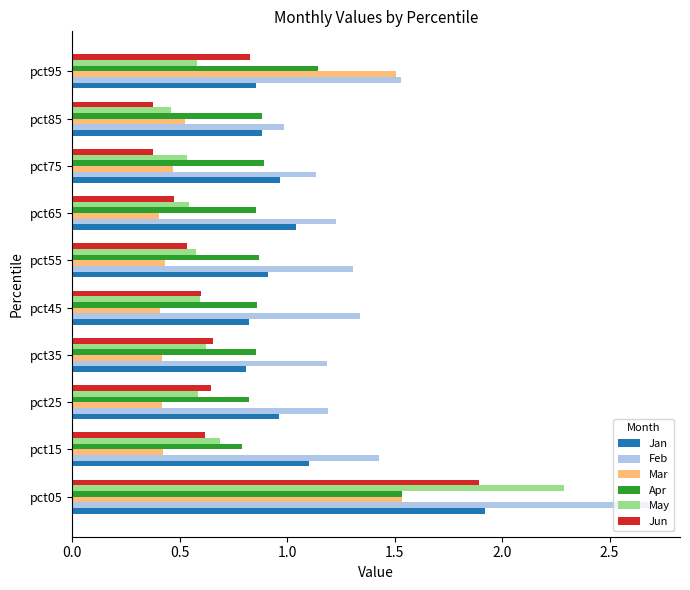

What is the difference between the maximum and minimum values in the Feb series?

1.7